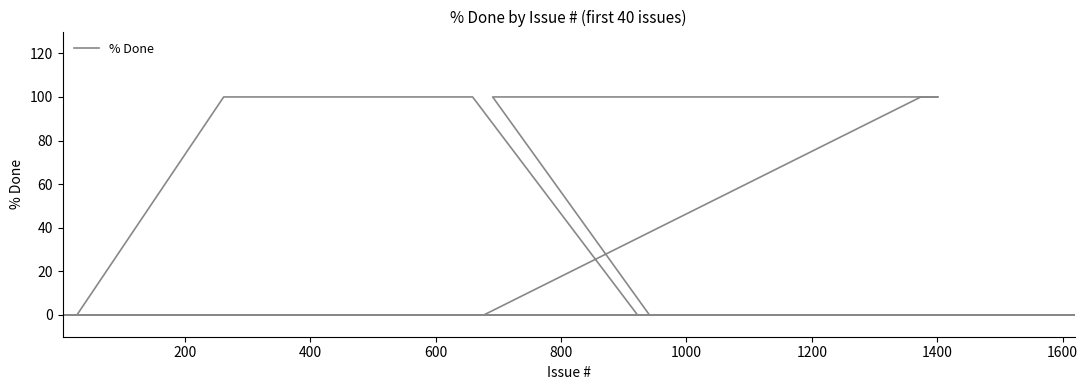

What is the sum of all values?

500